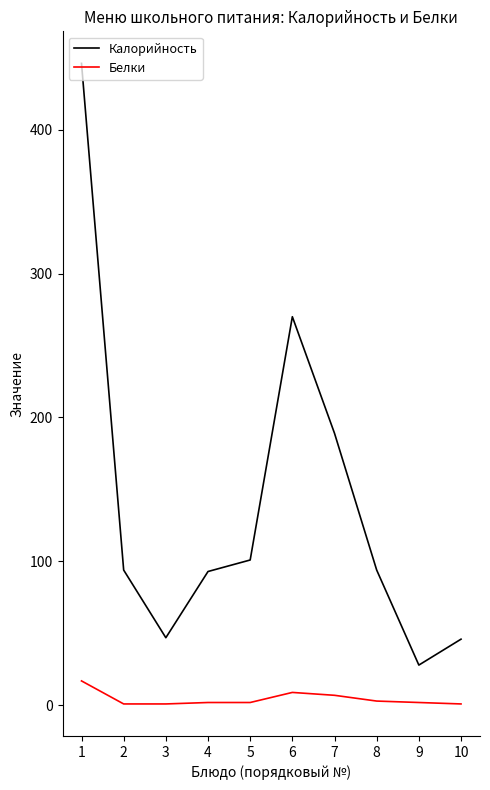

The value of Калорийность at 4 is 93. True or false?

True